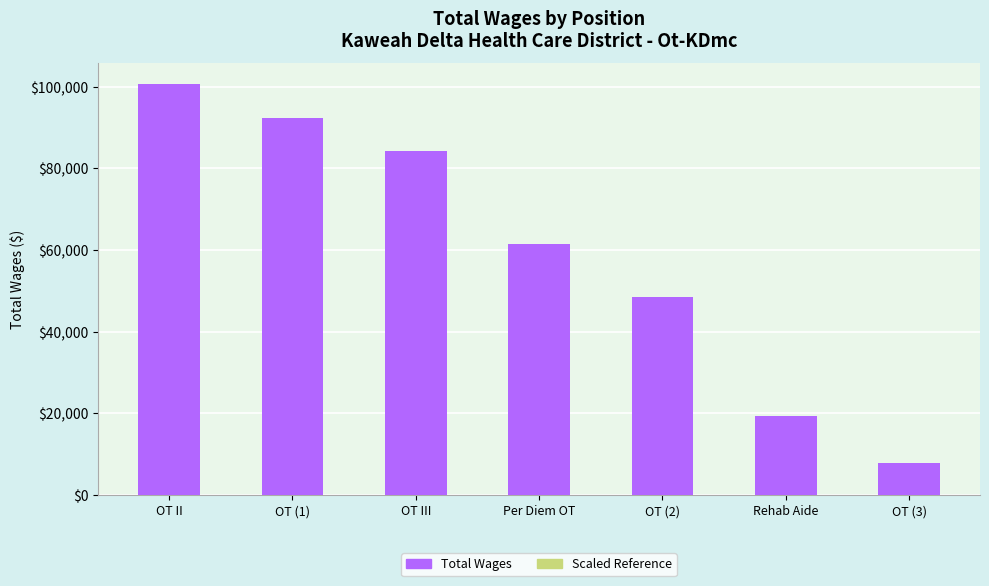

What is the difference between the Scaled Reference values at OT (1) and Per Diem OT?

16968.1